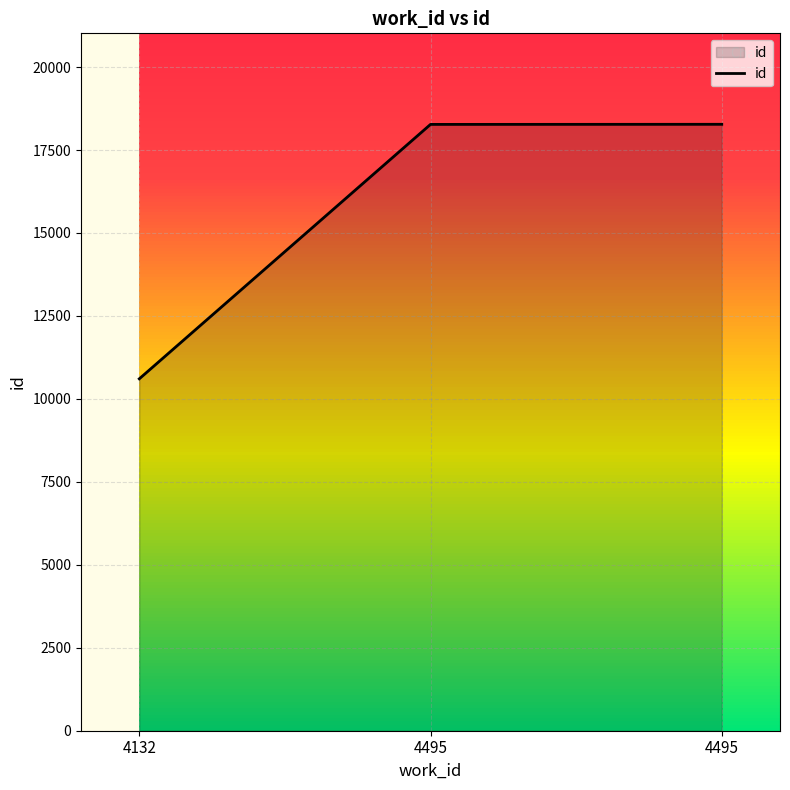

Count the number of data series in this chart.

1